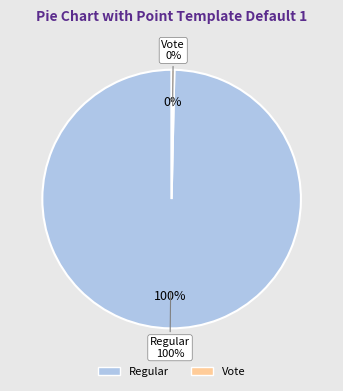

Rank the categories by value from highest to lowest.

Regular, Vote